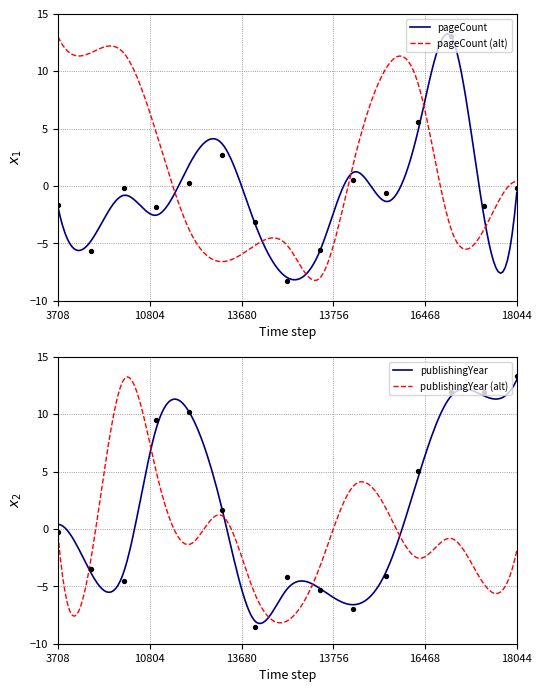

Which series has the widest spread of Y values?

publishingYear